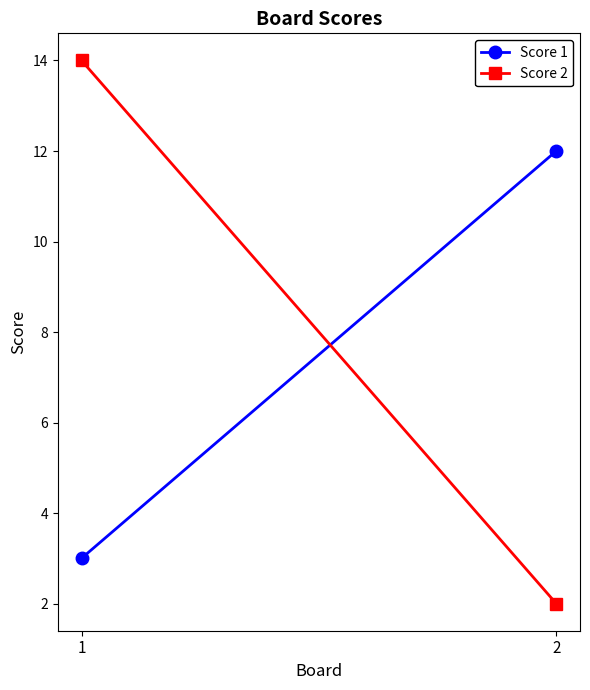

Rank the series by their maximum value, from lowest to highest.

Score 1, Score 2